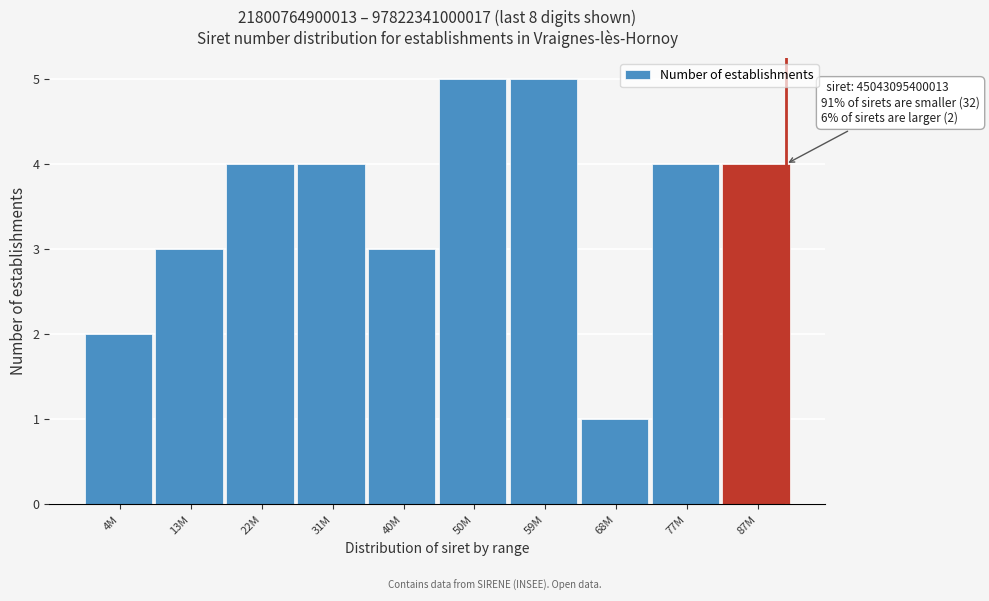

Reading right to left, what are all the values shown in this chart?

4	4	1	5	5	3	4	4	3	2